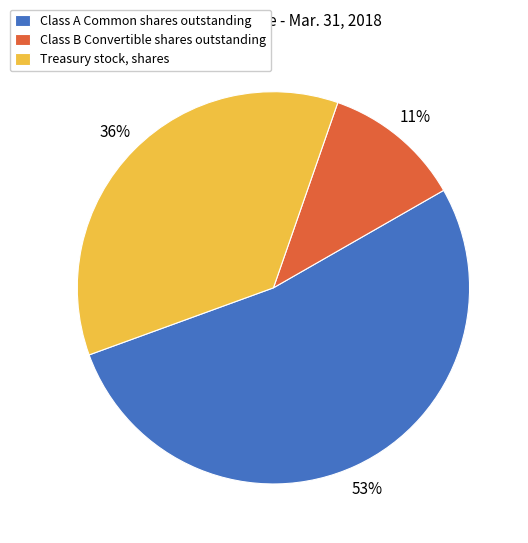

To the nearest percent, what is the combined percentage of Class B Convertible shares outstanding and Treasury stock, shares?

47%